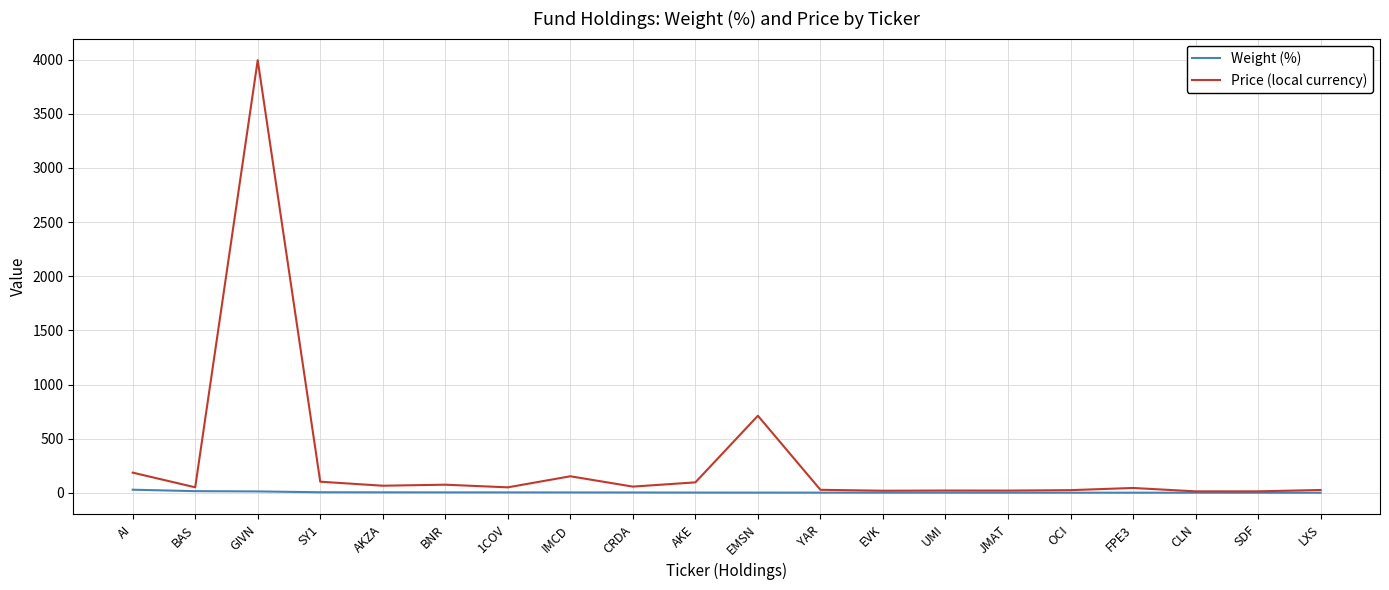

Which series has the widest spread of values?

Price (local currency)